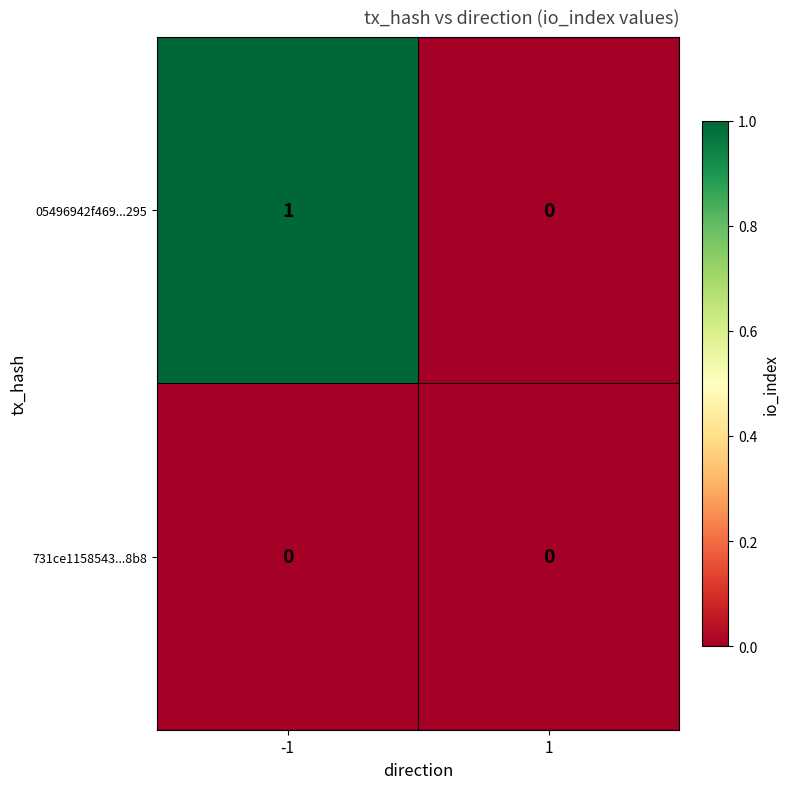

How many categories are shown in the chart?

2